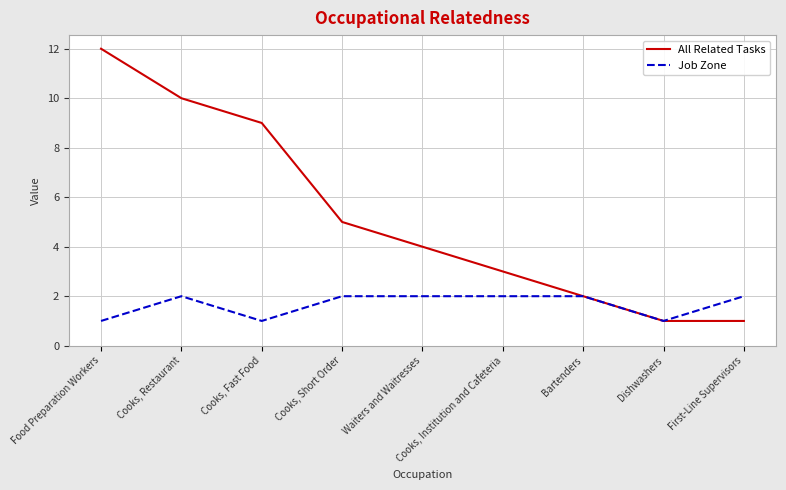

Rank the series at Cooks, Institution and Cafeteria from lowest to highest value.

Job Zone, All Related Tasks